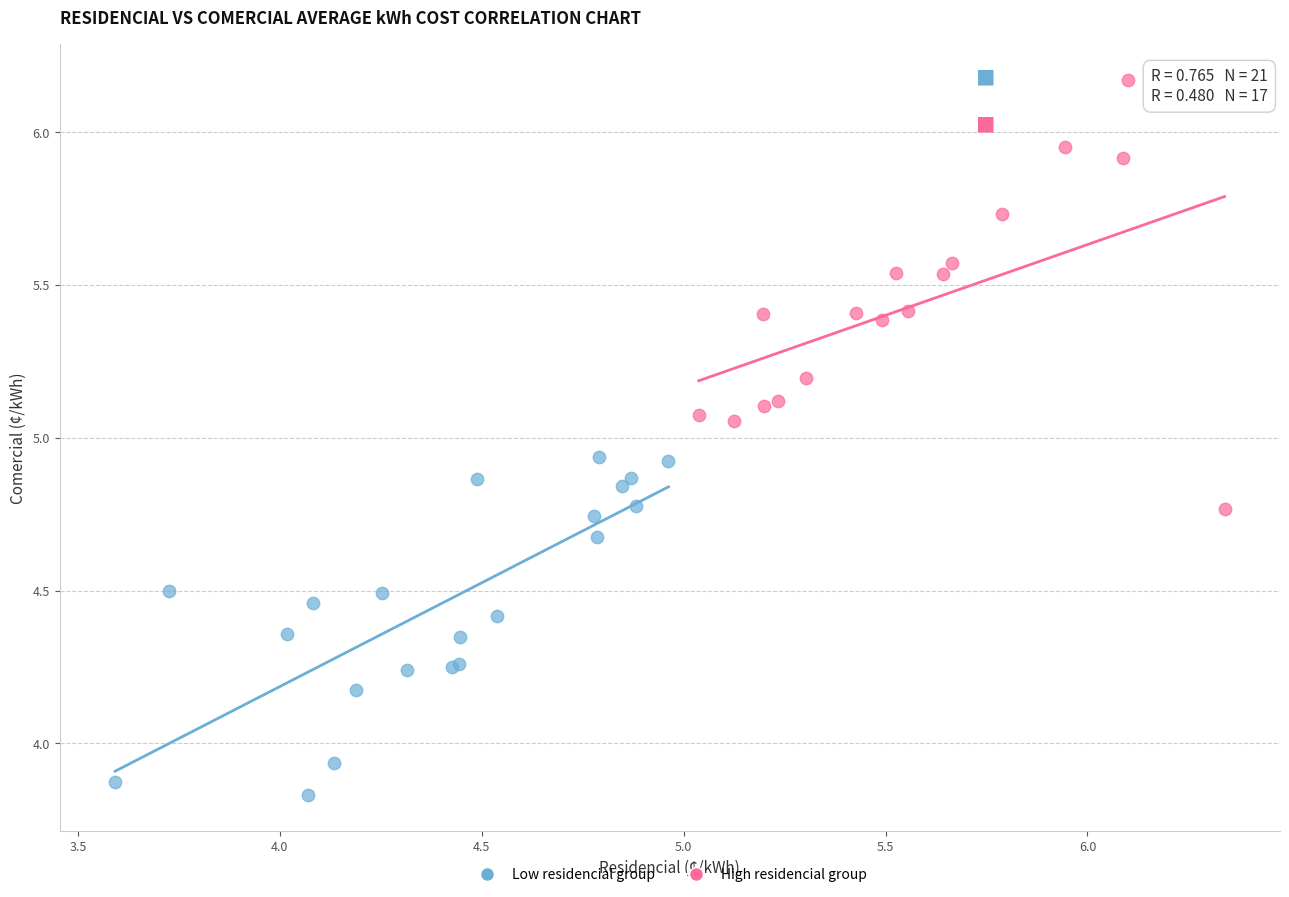

Which series has the widest spread of Y values?

High residencial group